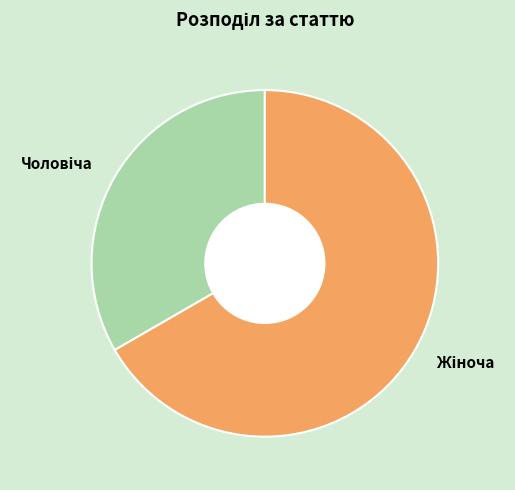

Does any single category account for the majority?

Yes